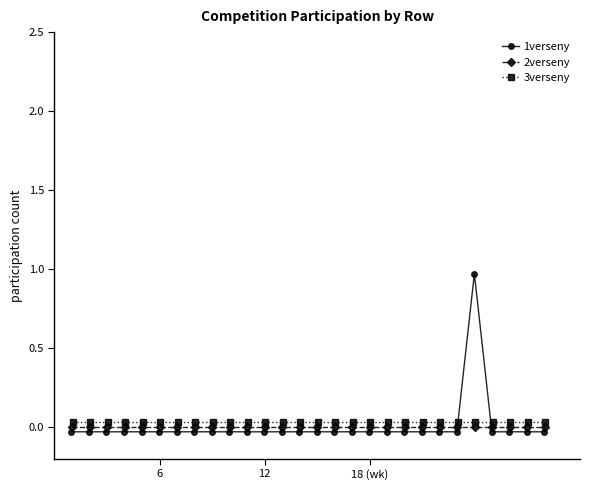

What are all the series names shown in the legend?

1verseny, 2verseny, 3verseny